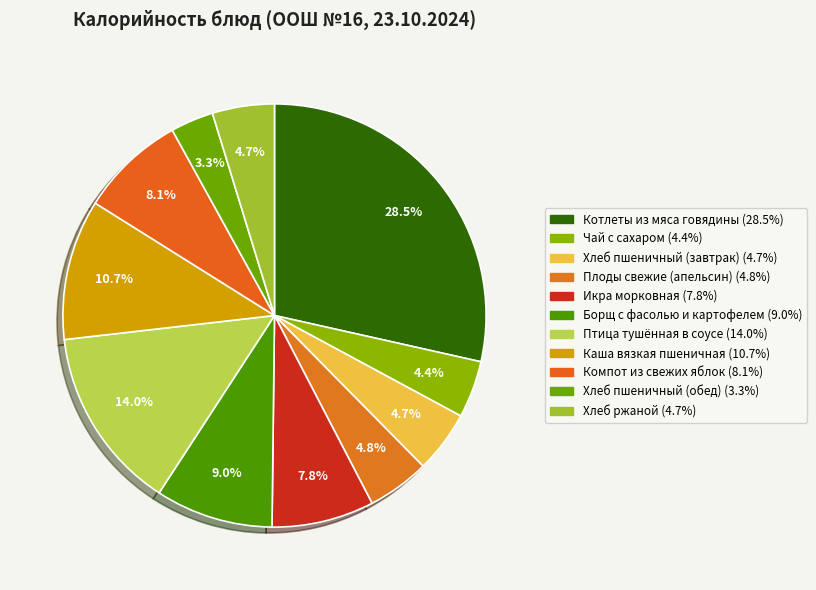

Which slice is the smallest?

Хлеб пшеничный (обед)